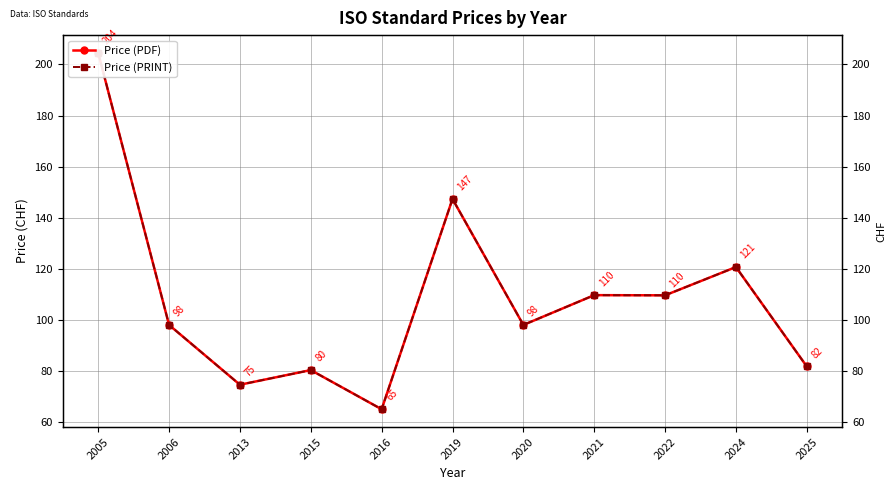

Is it true that Price (PDF) equals 147.3 at 2019?

True